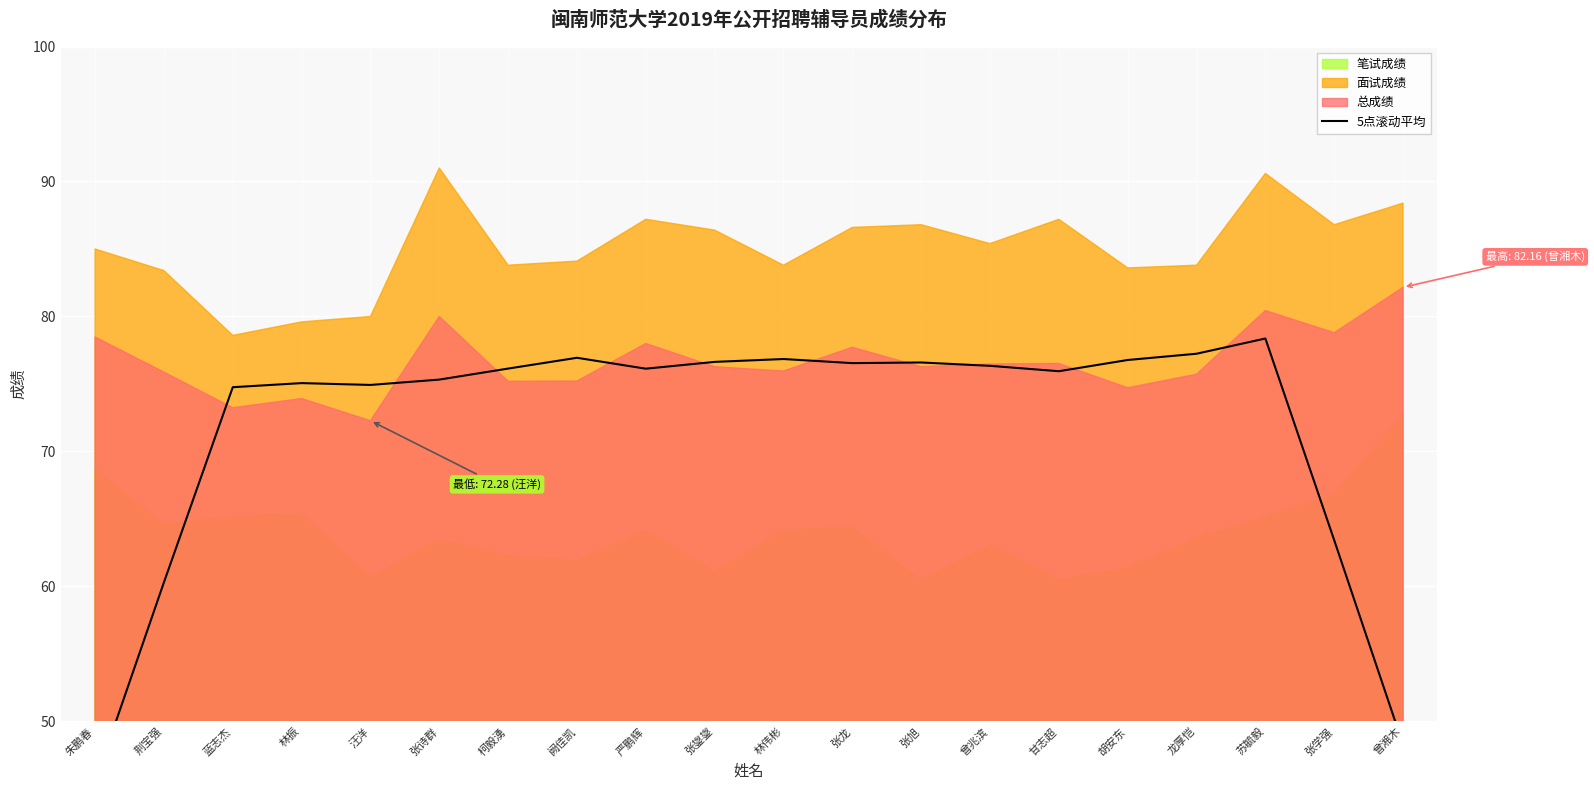

The chart shows a value of 76.1 at 严鹏辉. True or false?

True